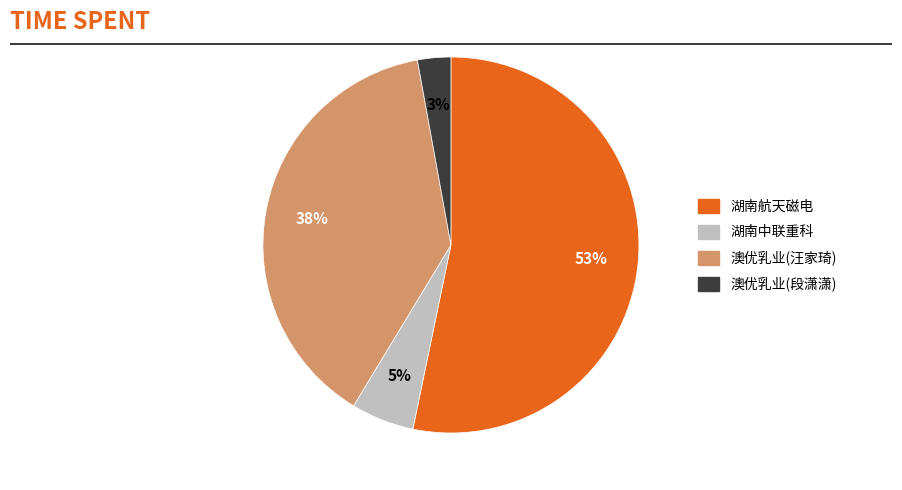

To the nearest percent, what is the average slice percentage?

25%